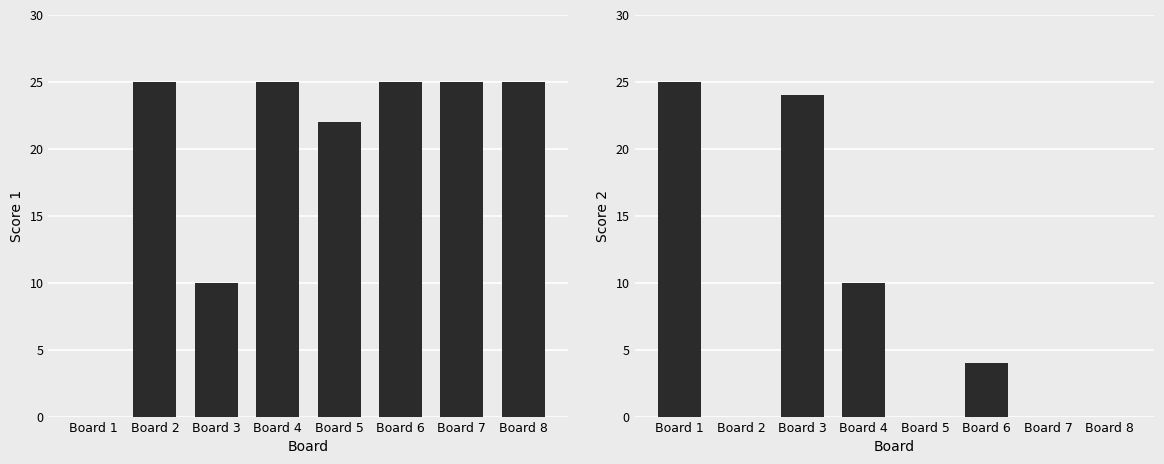

How many data points in Score 2 are above 4?

3